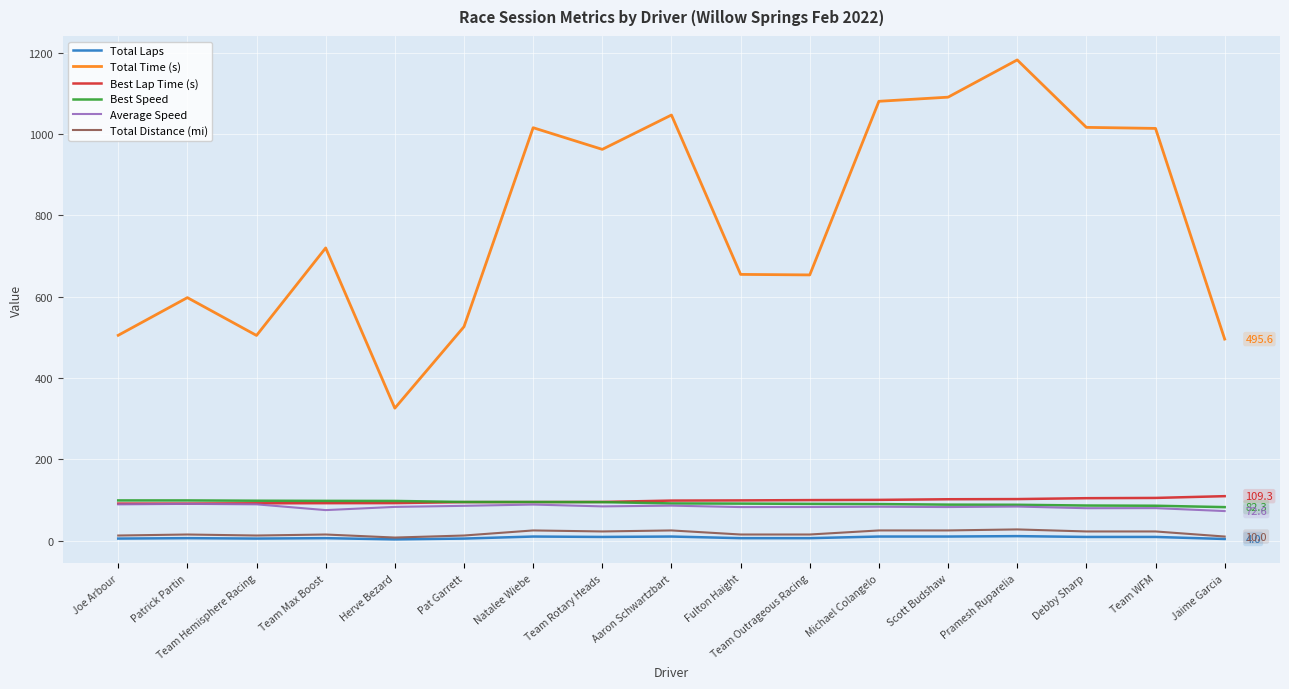

What is the difference between the highest and lowest values at Fulton Haight?

648.8